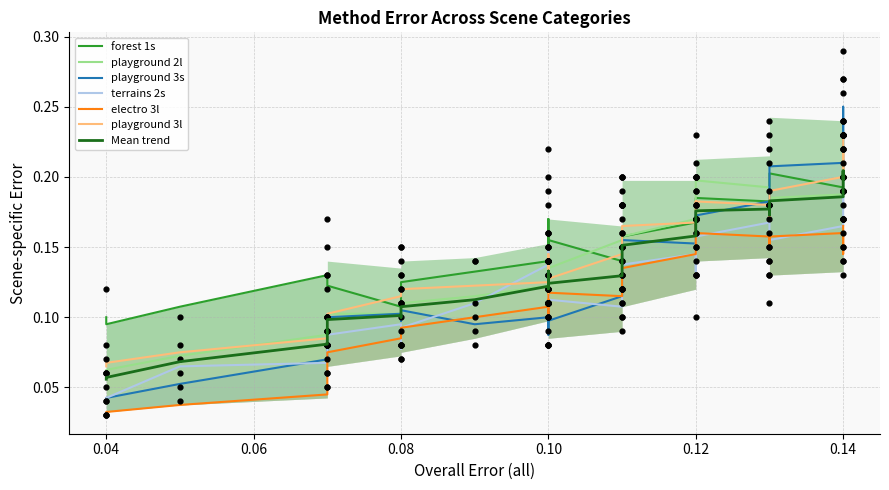

At which category is the sum across all series the highest?

0.14